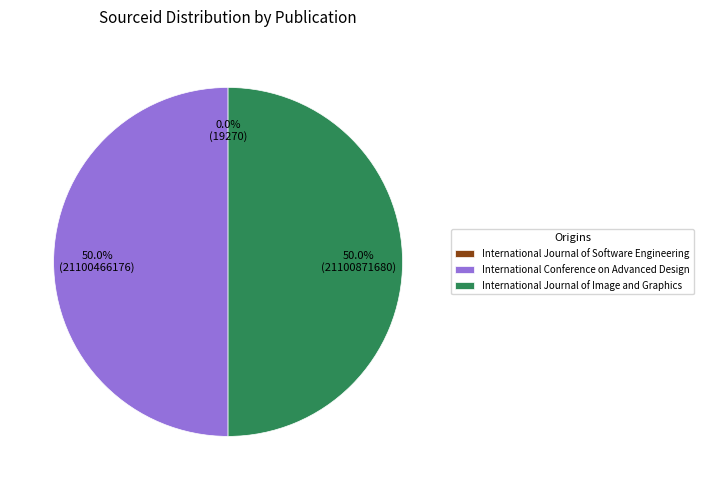

To the nearest percent, what is the difference between the largest and smallest slice percentages?

50%